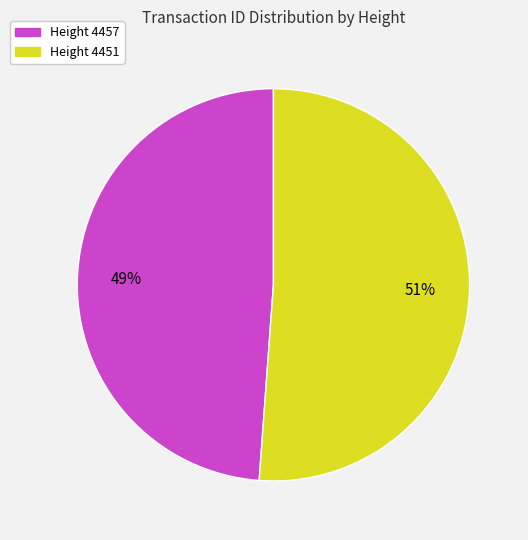

To the nearest percent, what is the average slice percentage?

50%